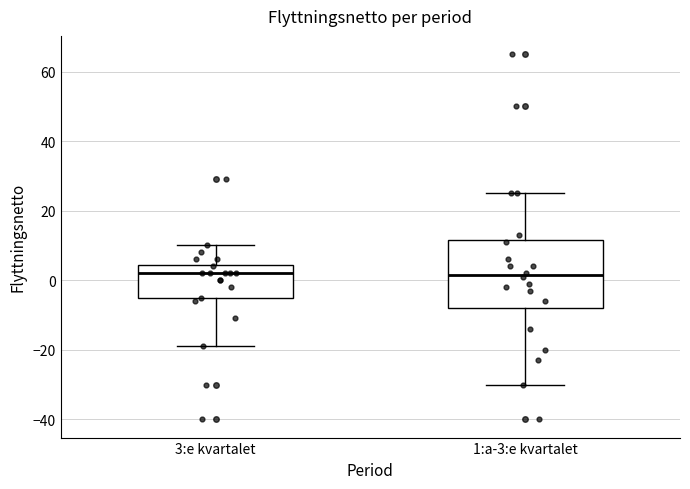

Where does the lower whisker of the box for 1:a-3:e kvartalet end on the y-axis? The values are not printed on the chart, so give them approximately, as read against the axis.

-30